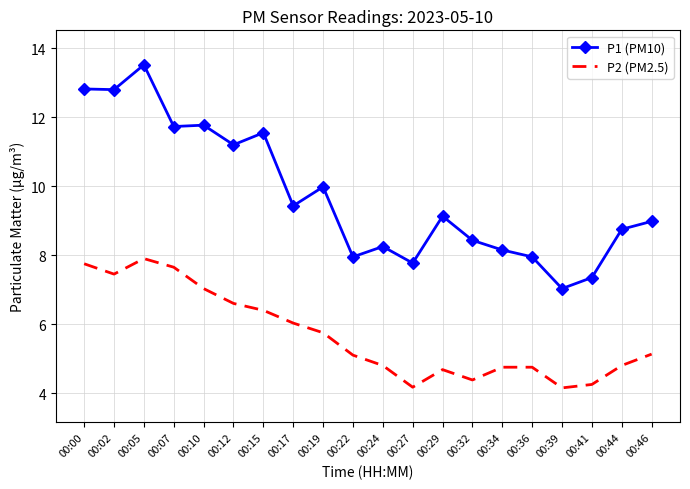

Which series has the largest total across all categories?

P1 (PM10)